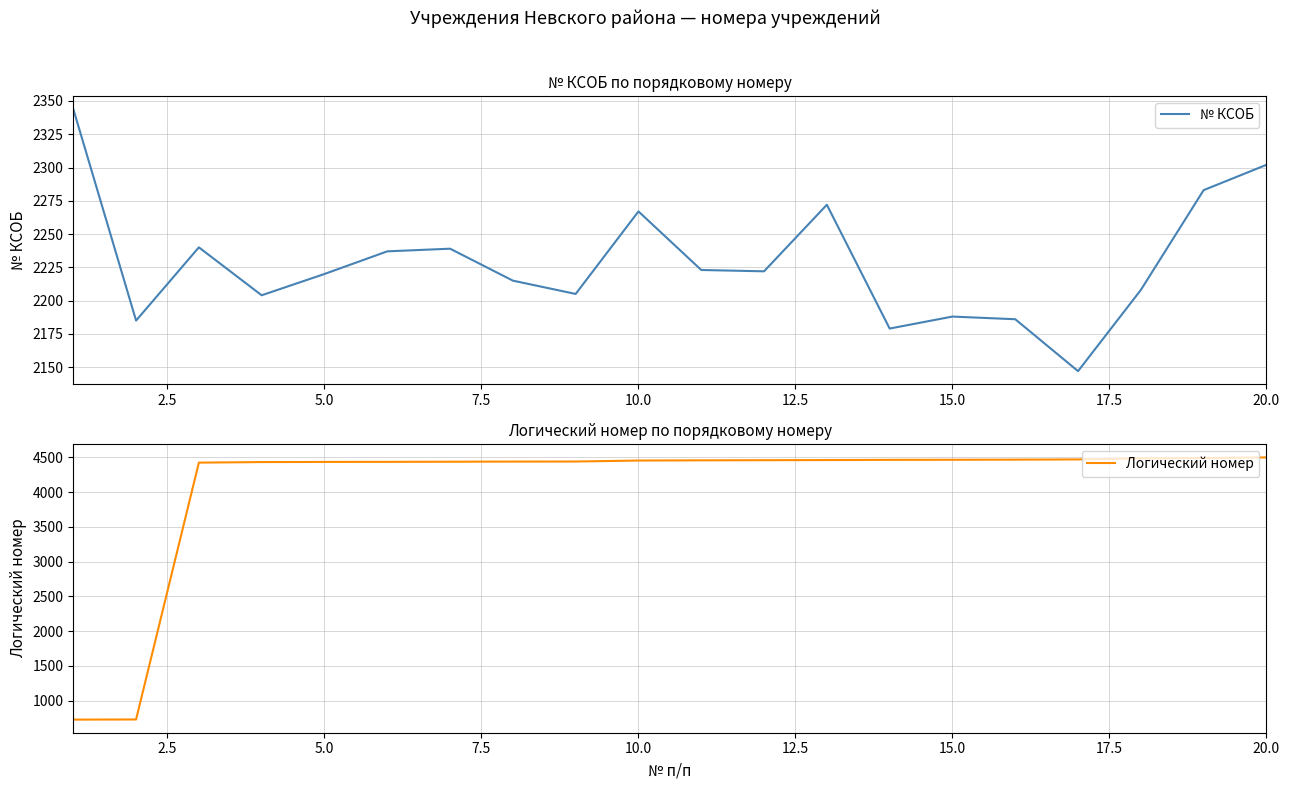

Which series has the widest spread of values?

Логический номер